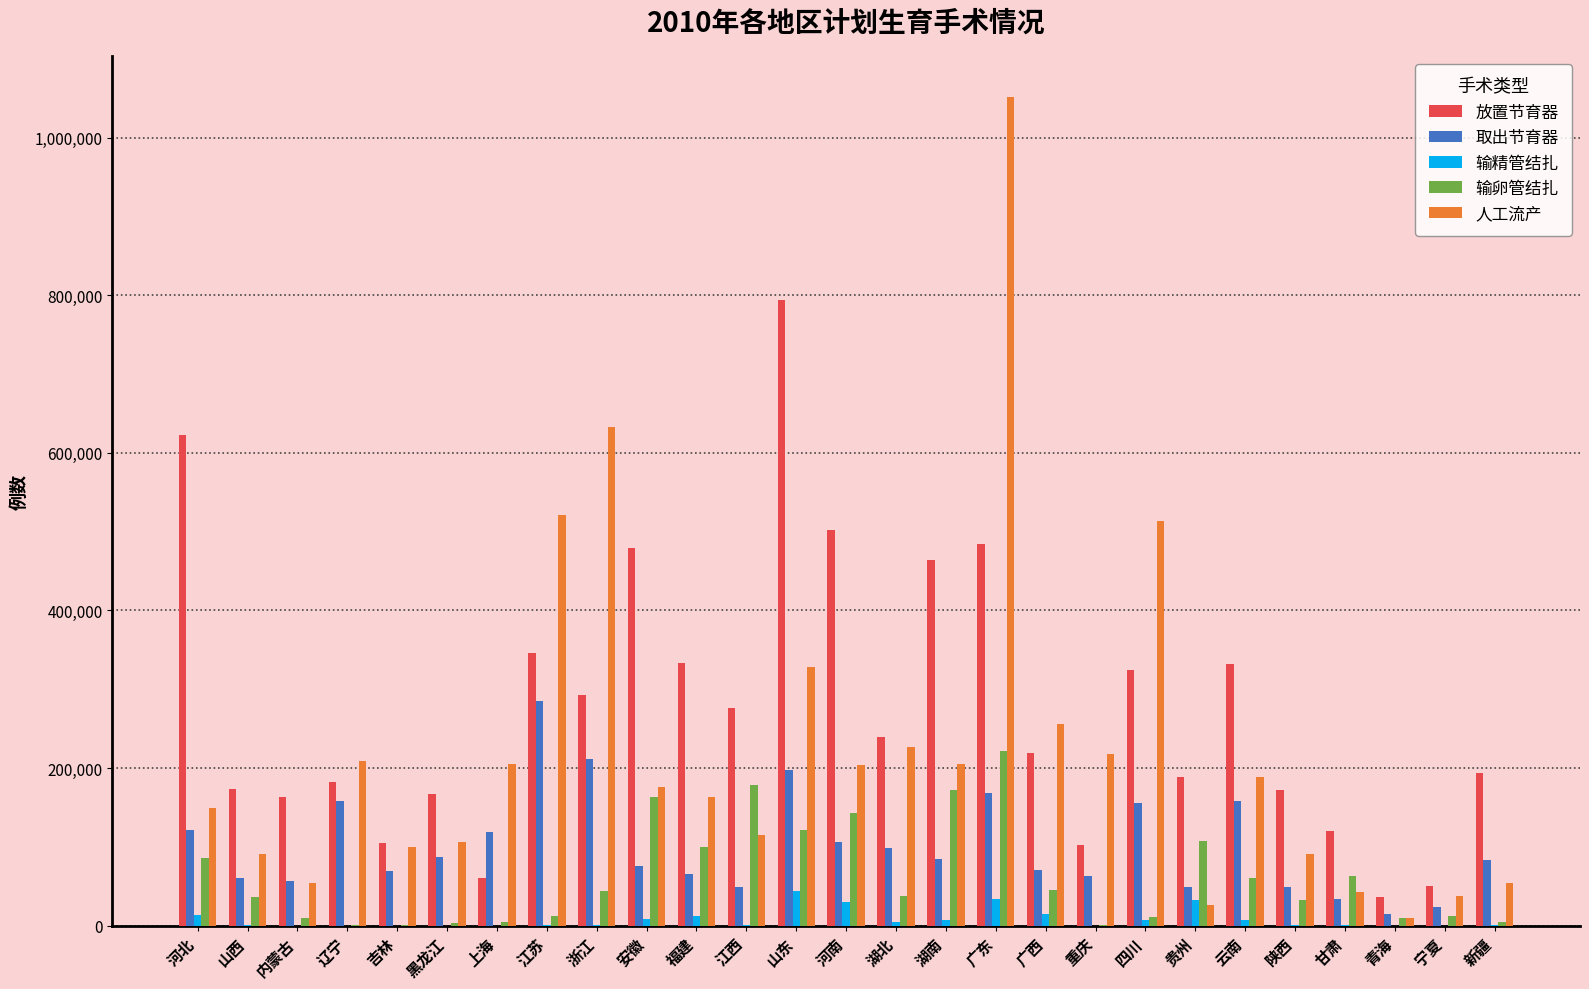

Is it true that 输精管结扎 equals 7647 at 云南?

True